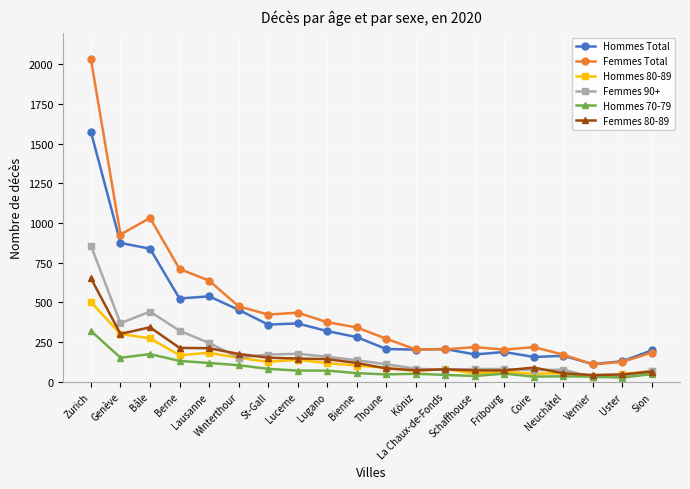

What is the difference between the maximum and minimum values in the Femmes 90+ series?

830